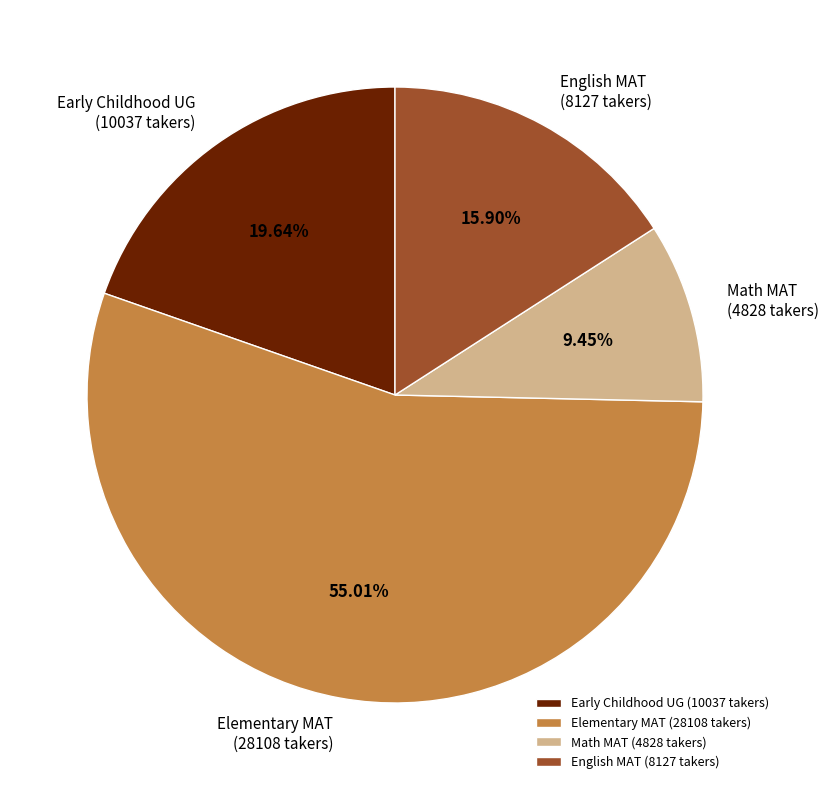

Approximately how many times larger is the value at Early Childhood UG (10037 takers) compared to Elementary MAT (28108 takers)?

0.4